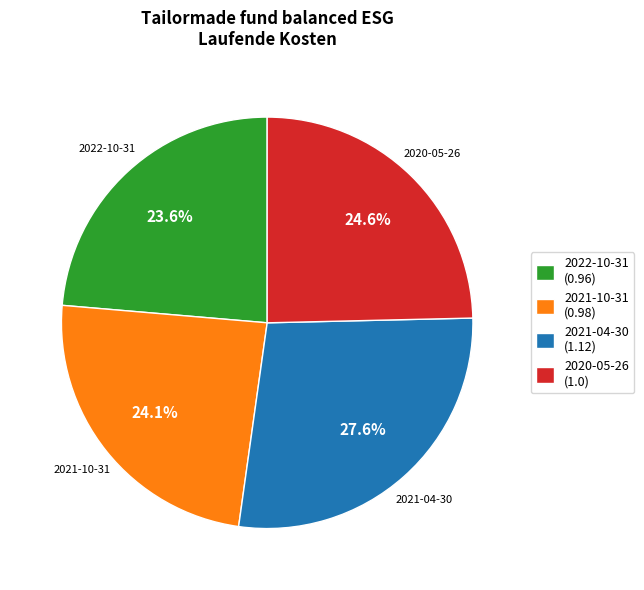

Is the sum of 2021-04-30 and 2022-10-31 greater than half?

Yes